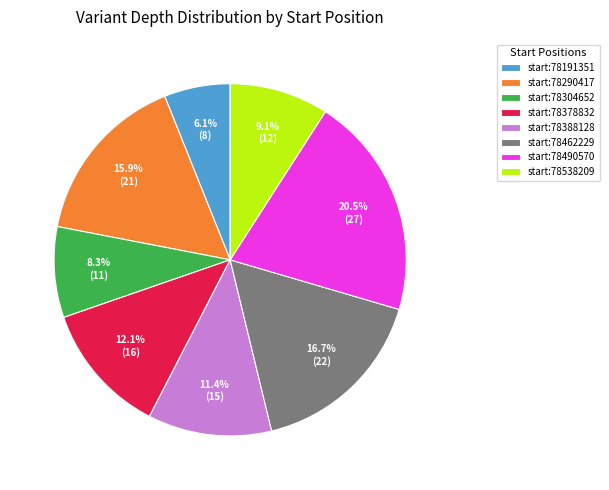

Which slice is the smallest?

start:78191351